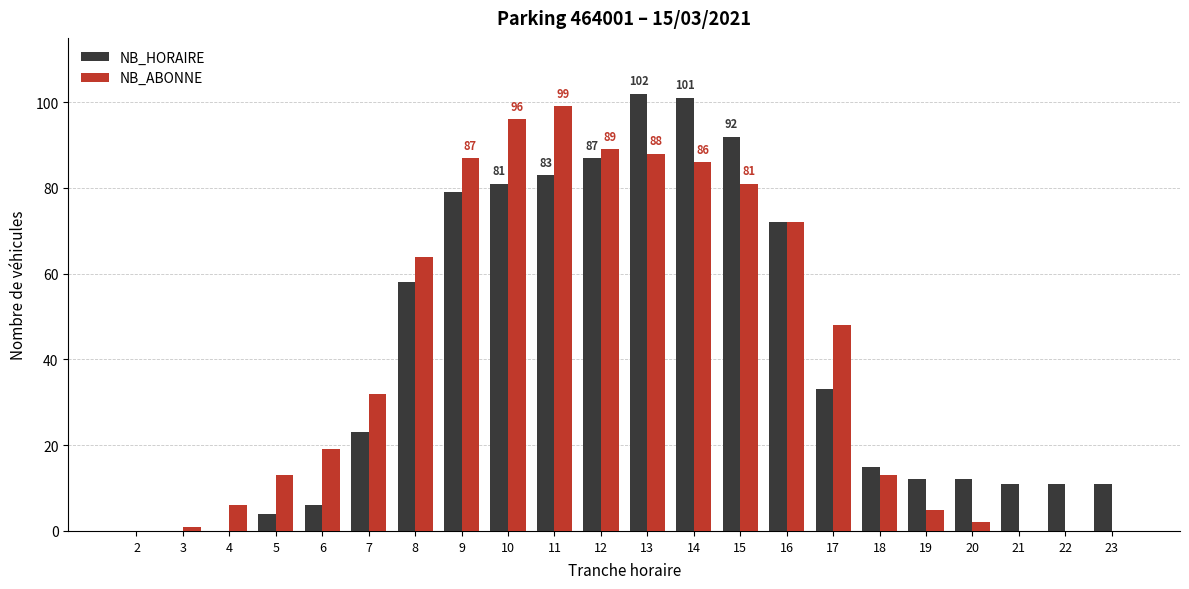

What is the difference between the NB_ABONNE values at 3 and 8?

63